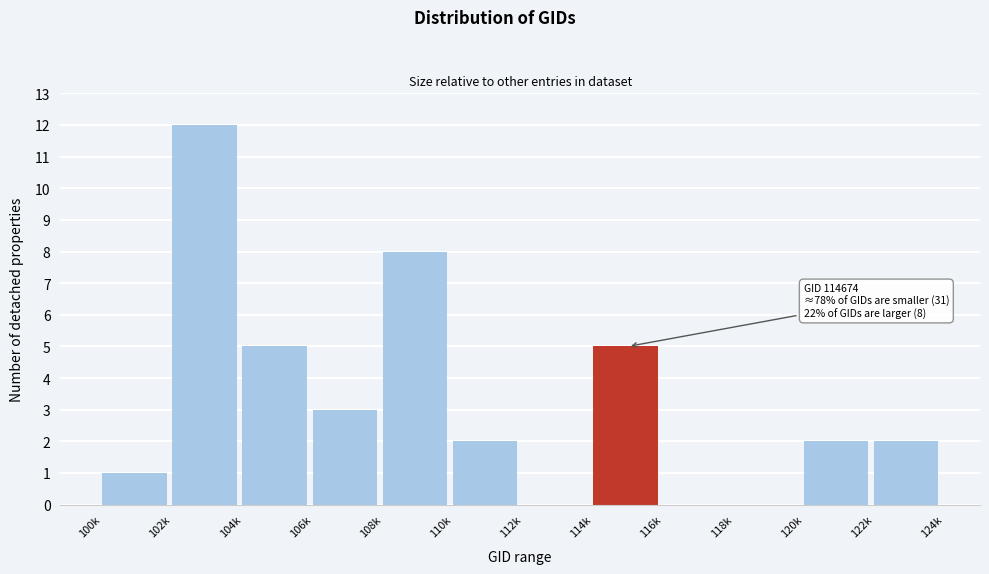

Reading left to right, what are all the values shown in this chart?

100k=1	102k=12	104k=5	106k=3	108k=8	110k=2	112k=0	114k=5	116k=0	118k=0	120k=2	122k=2